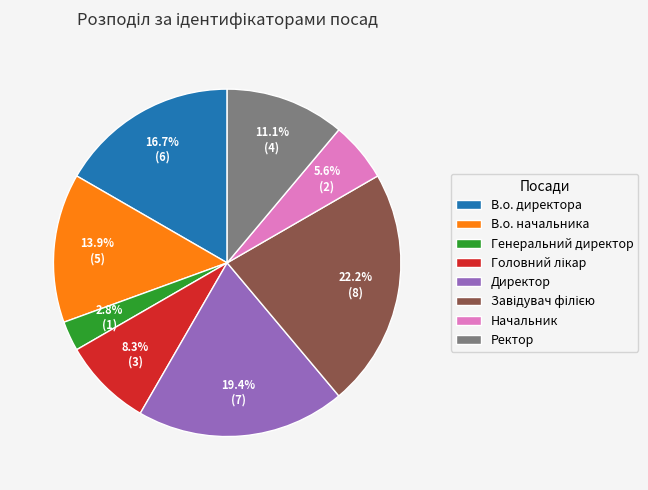

Which slice is the smallest?

Генеральний директор